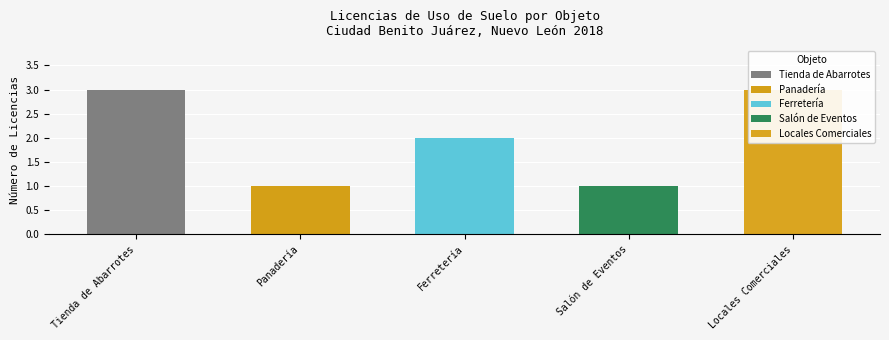

What is the greatest value displayed?

3